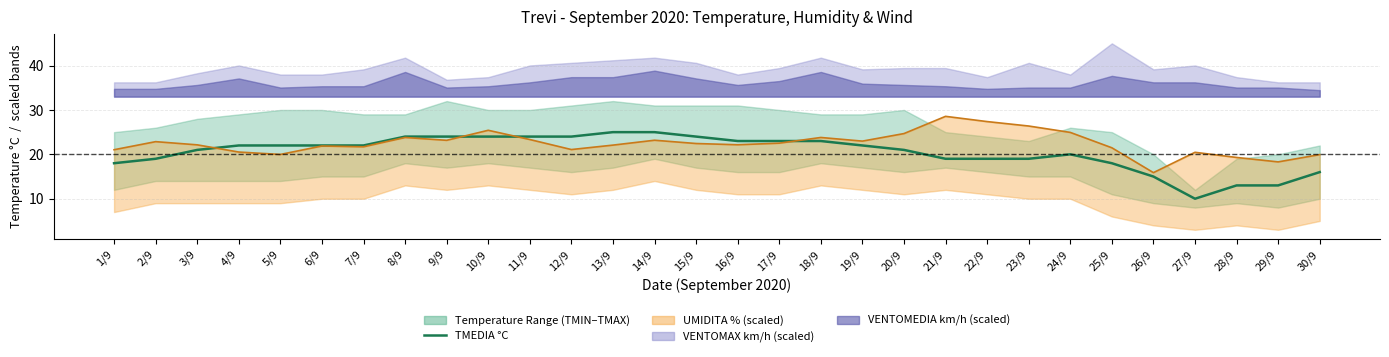

List the labels in order of value, largest first.

13/9, 14/9, 8/9, 9/9, 10/9, 11/9, 12/9, 15/9, 16/9, 17/9, 18/9, 4/9, 5/9, 6/9, 7/9, 19/9, 3/9, 20/9, 24/9, 2/9, 21/9, 22/9, 23/9, 1/9, 25/9, 30/9, 26/9, 28/9, 29/9, 27/9